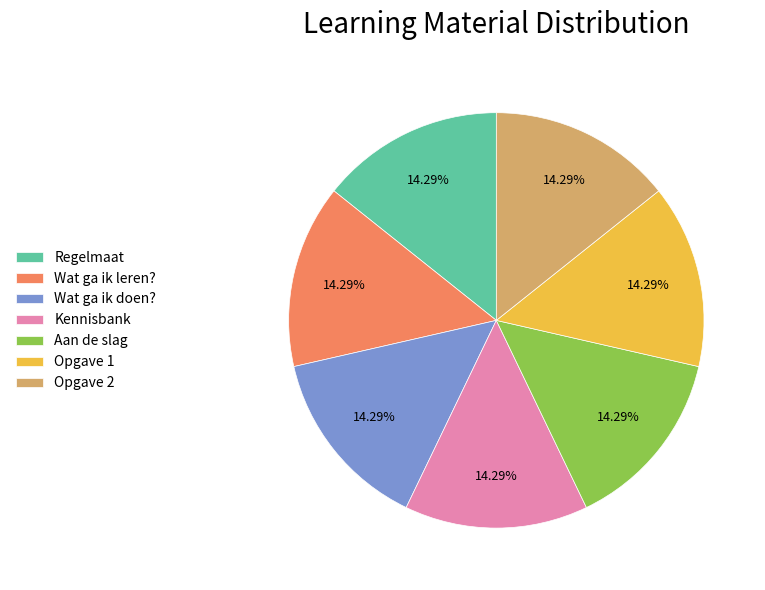

Is there any slice that represents more than half of the pie?

No